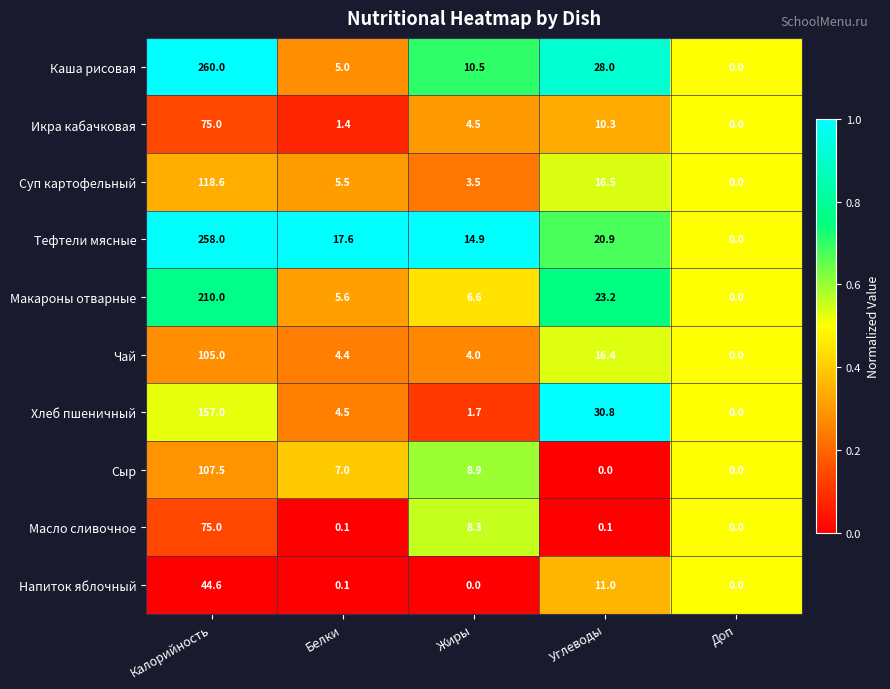

What is the average value of the Сыр series?

24.7